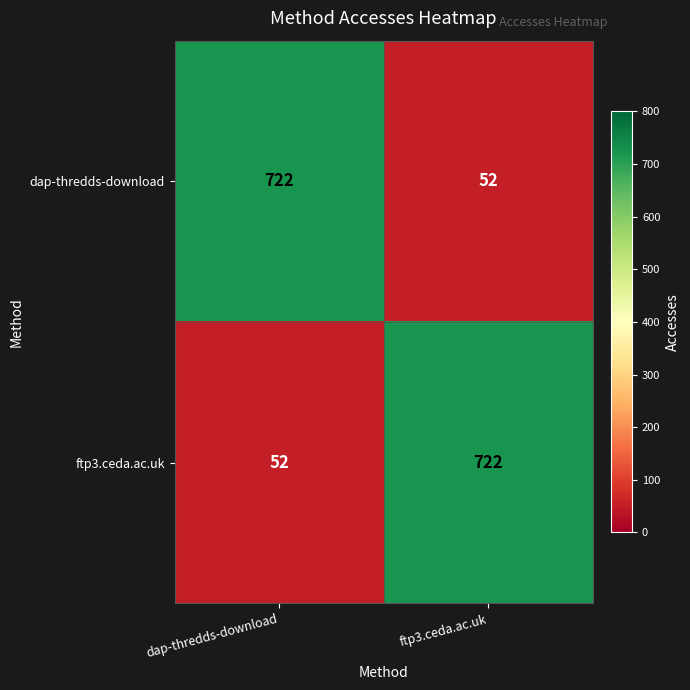

What is the sum of the ftp3.ceda.ac.uk values at dap-thredds-download and ftp3.ceda.ac.uk?

774